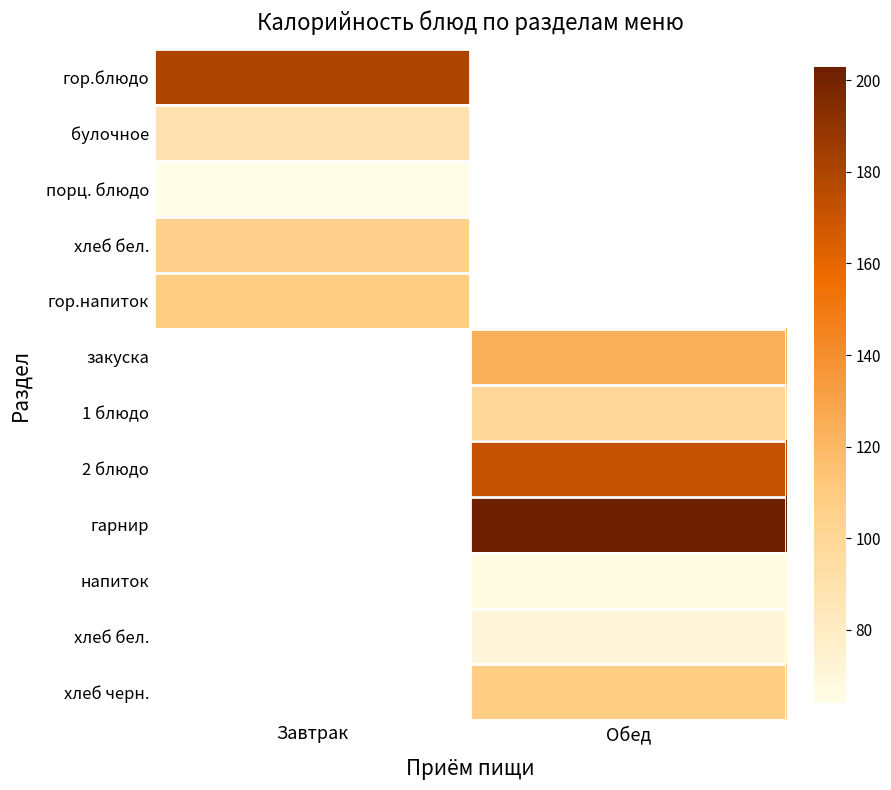

What is the minimum value shown in the chart?

64.0